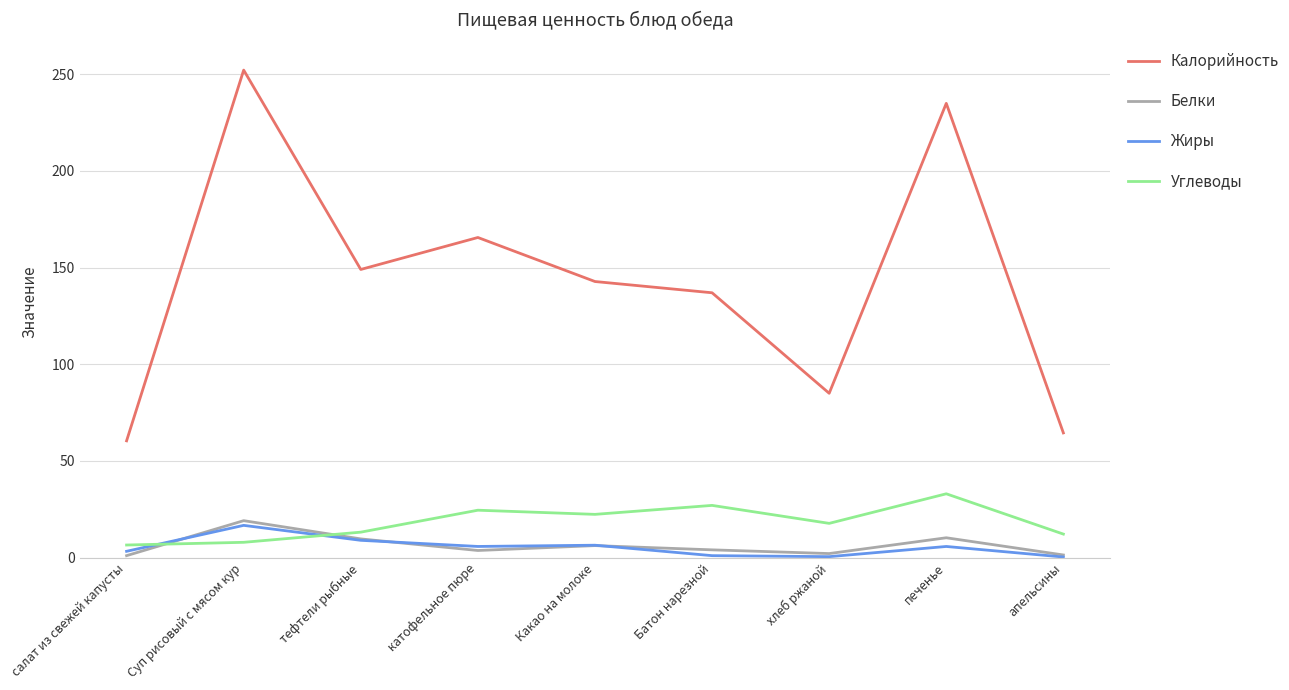

Which series has the largest total across all categories?

Калорийность